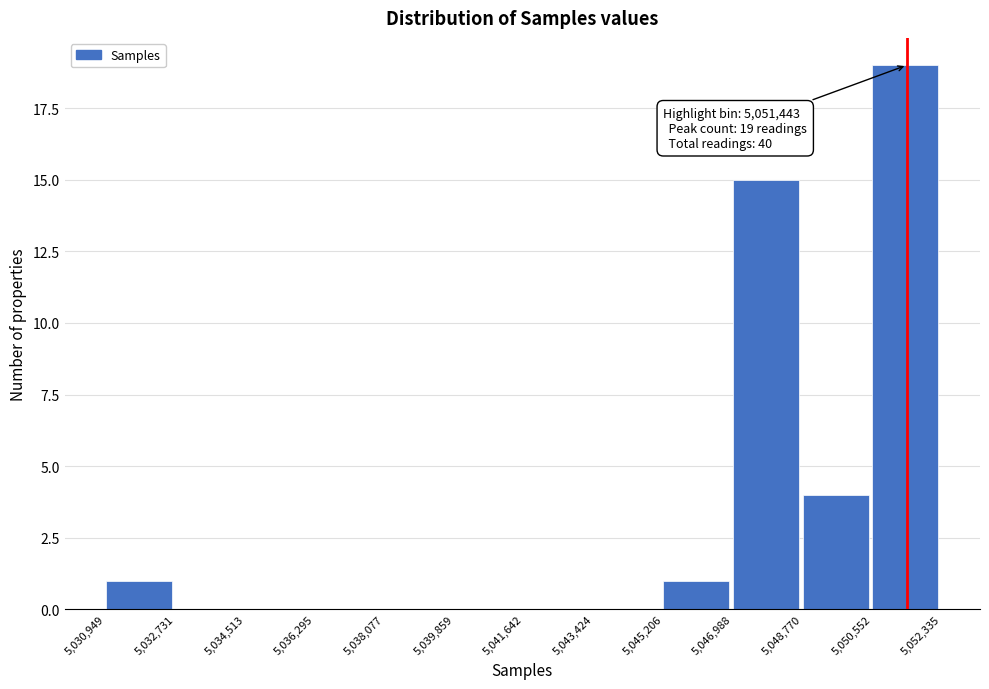

Over which range of the x-axis is the bar tallest?

5,050,552 to 5,052,335